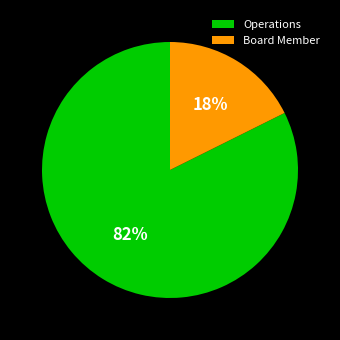

Count the number of slices in the pie.

2